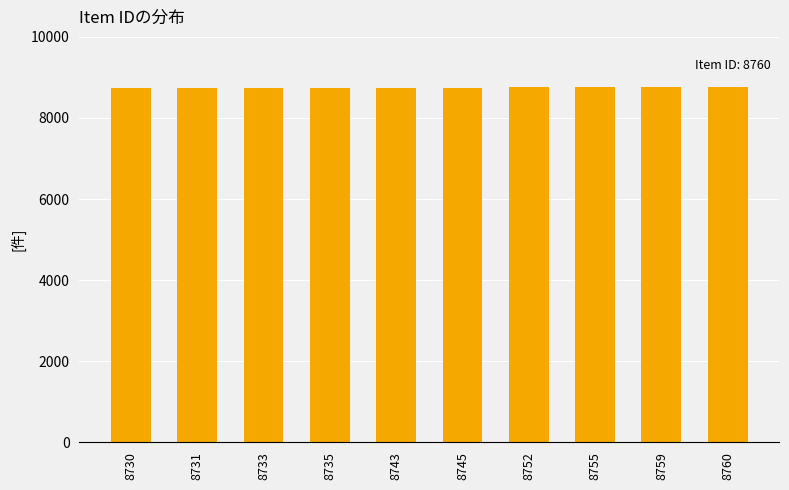

The chart shows a value of 8759 at 8759. True or false?

True